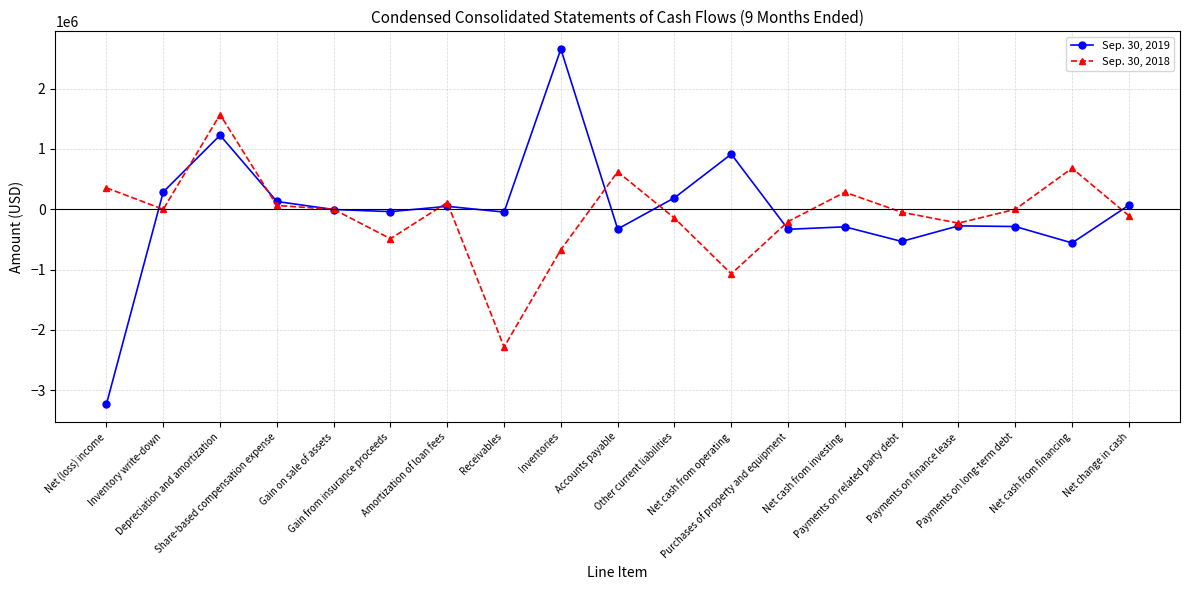

What is the average value of the Sep. 30, 2019 series?

-20211